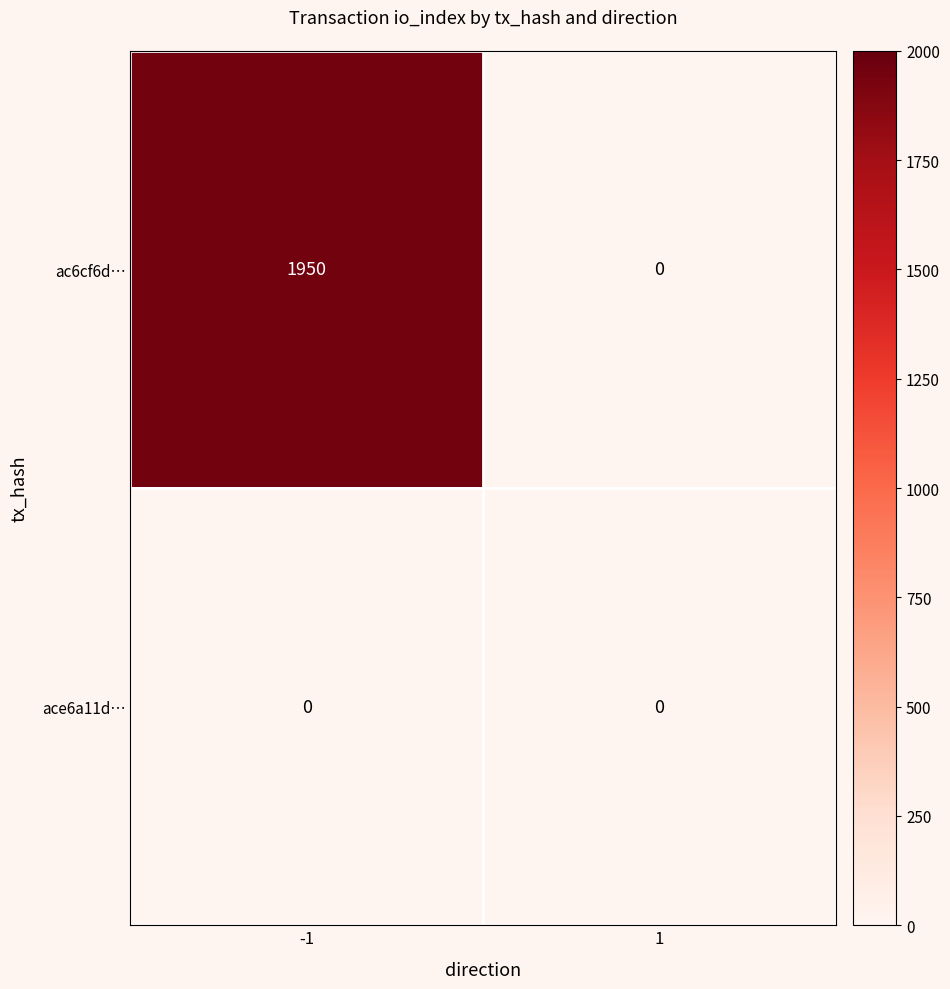

What is the sum of all ac6cf6d… values?

1950